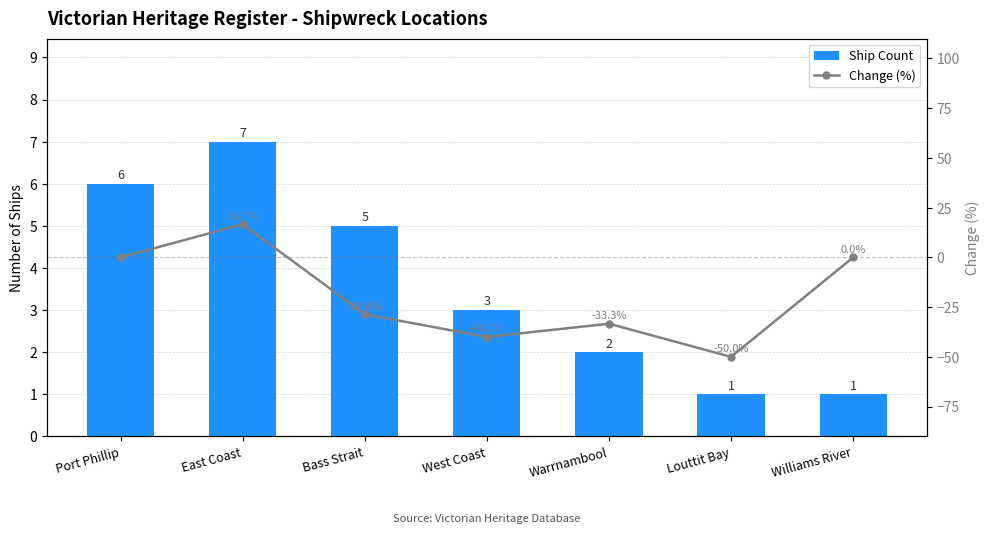

Are the bars horizontal?

No